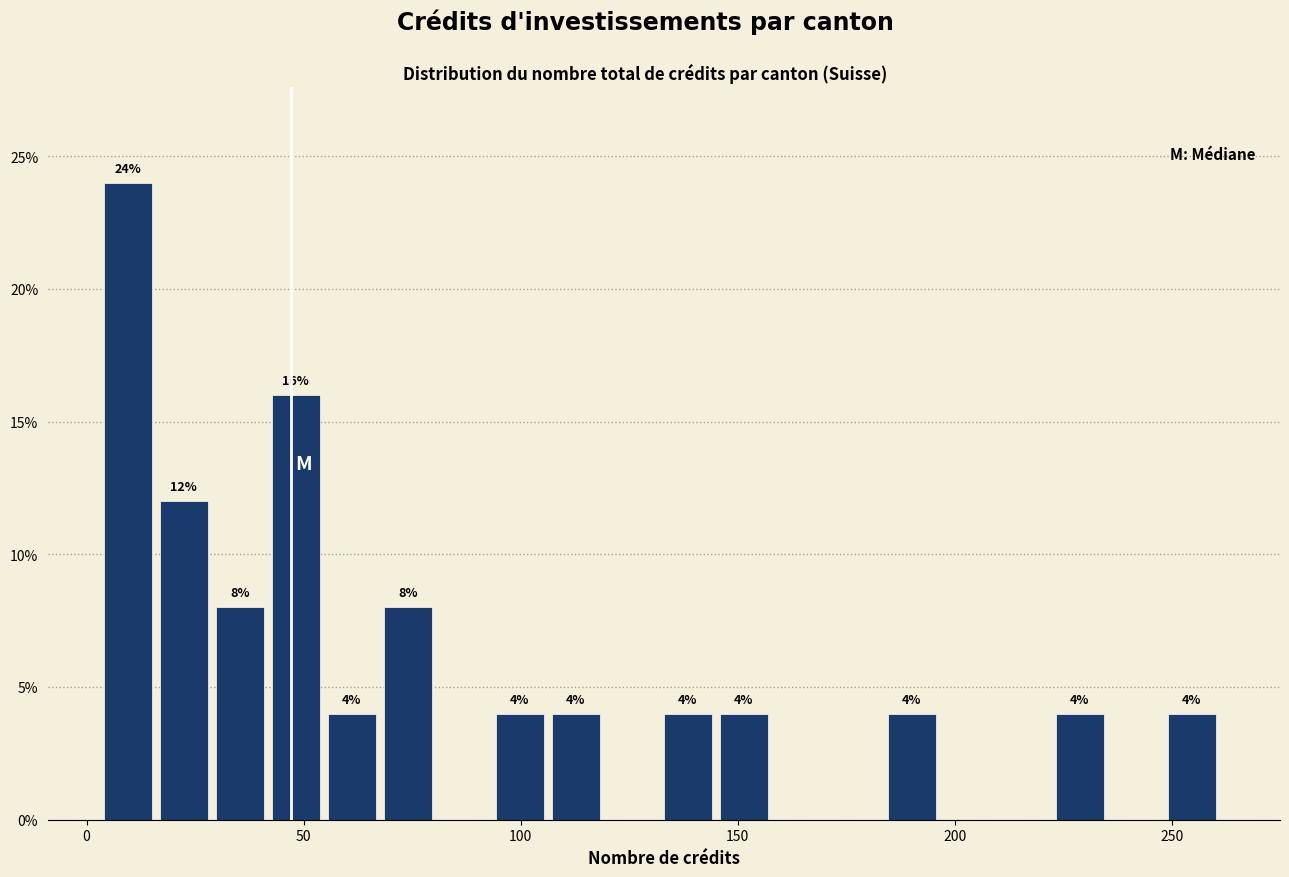

Read against the x-axis, roughly where is the centre of the tallest bar?

10